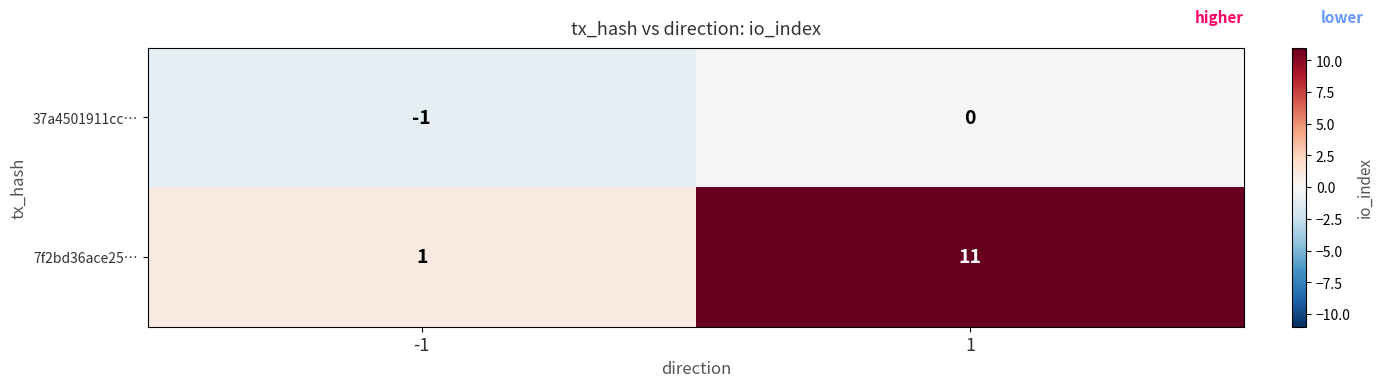

What is the difference between the highest and lowest values at 1?

11